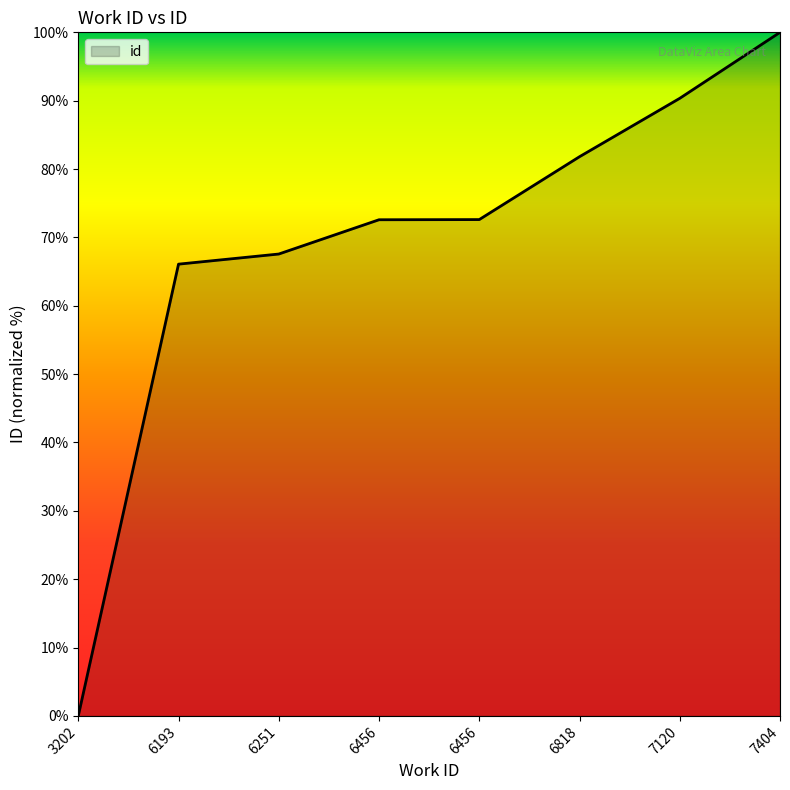

What value does the data have at 6818?

81.8